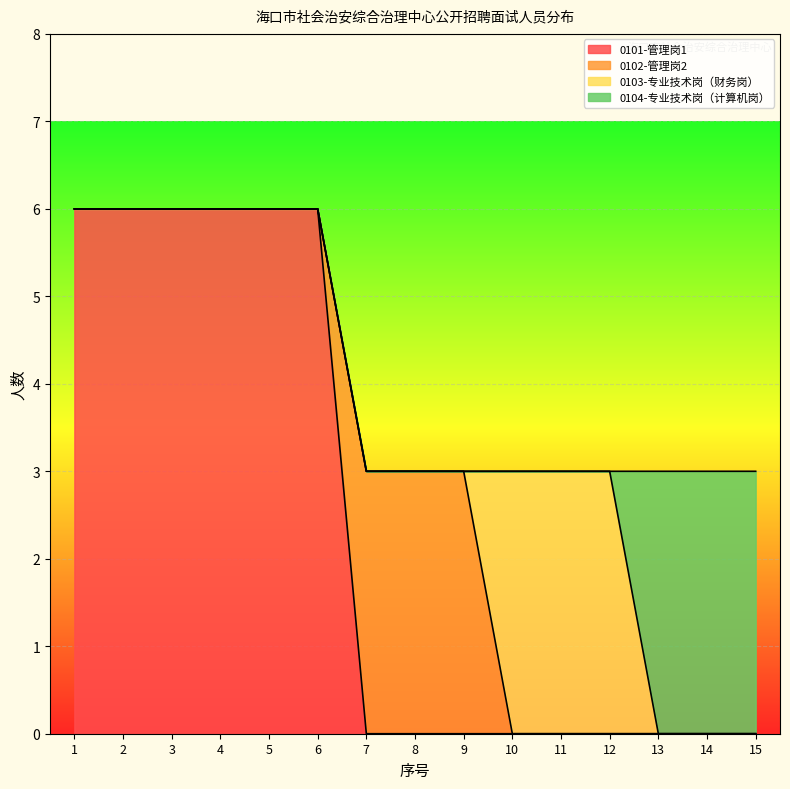

True or false: 0101-管理岗1 has more than 2 points higher than both neighbors.

False